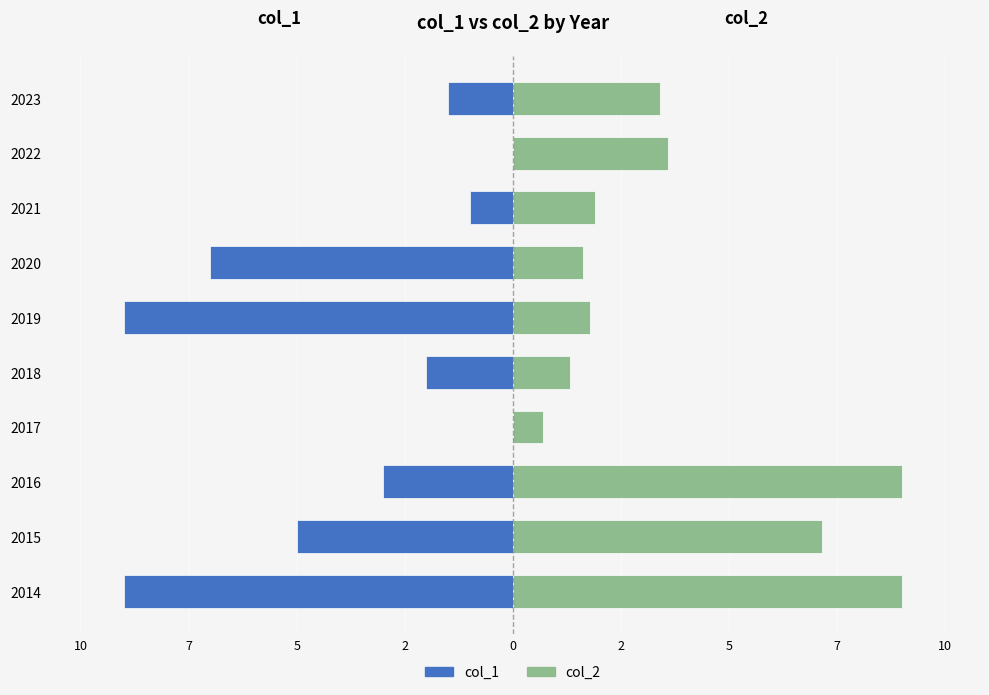

List the series in order of their peak value, lowest first.

col_1, col_2